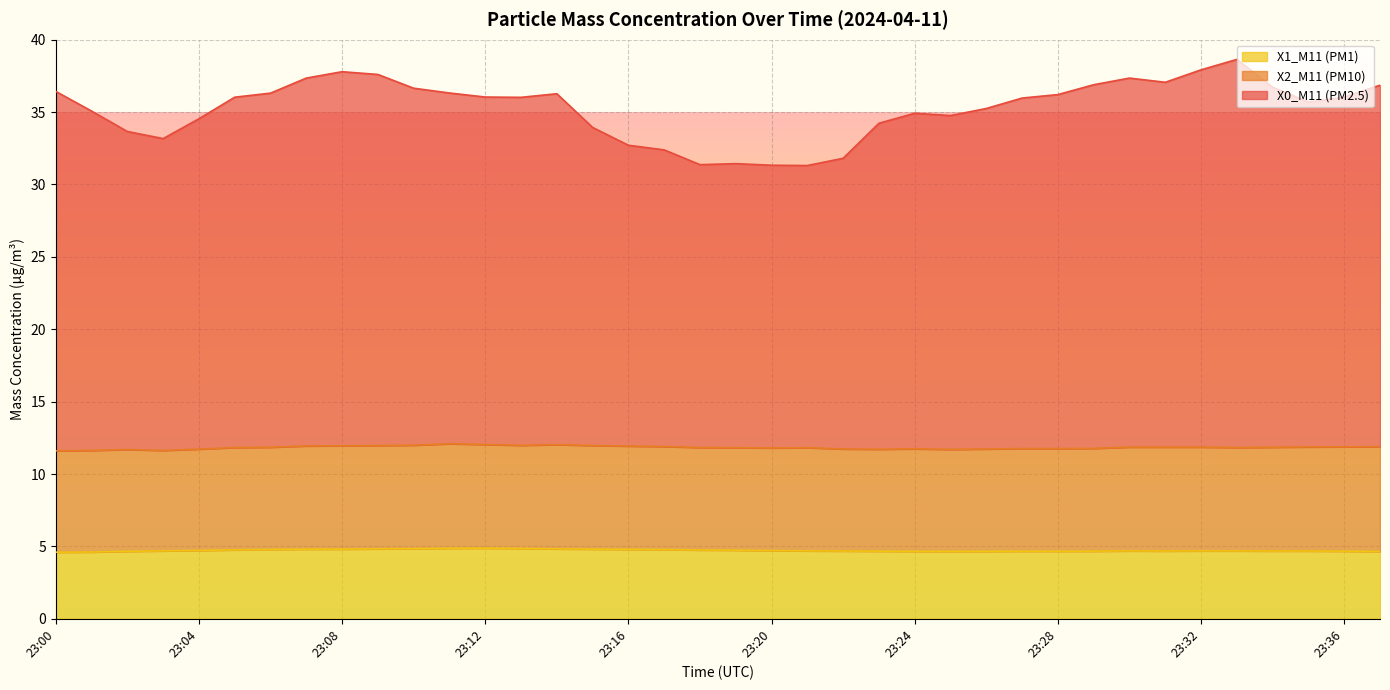

True or false: X0_M11 (PM2.5) has a value of 36.0 at 23:13.

True